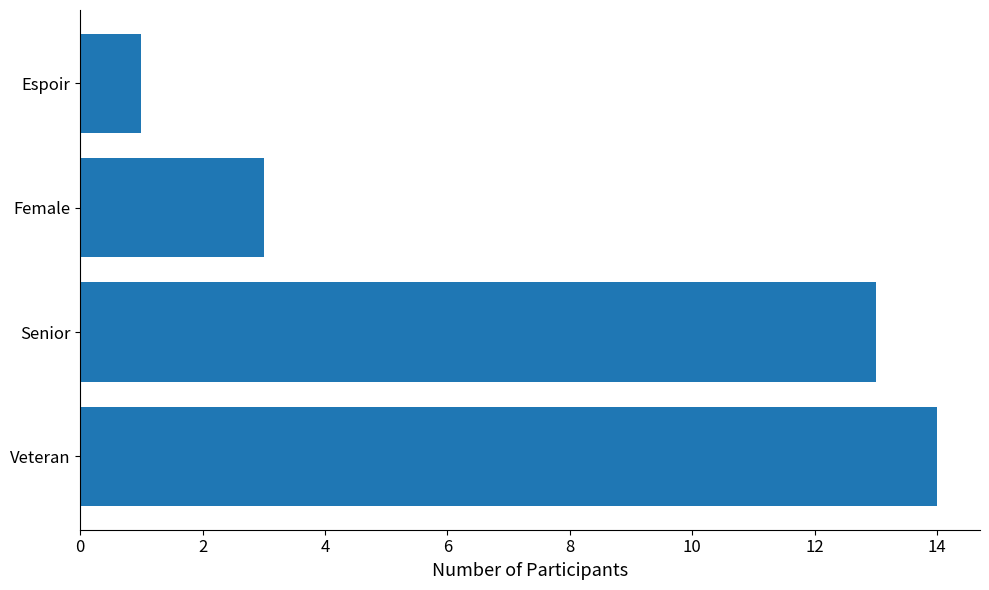

The value at Veteran is 22. True or false?

False